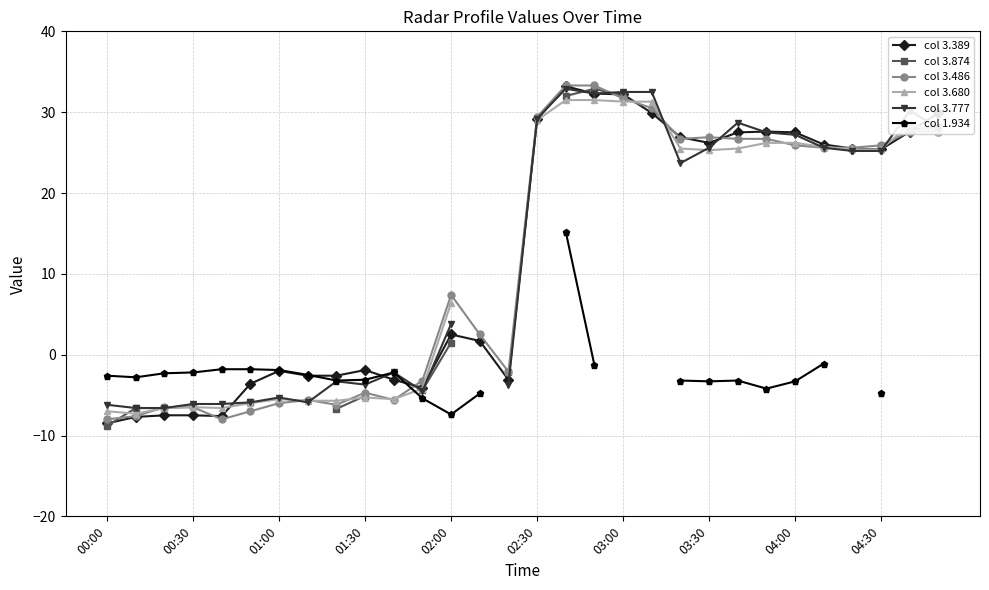

Which series ends up on top after the final intersection of col 3.874 and col 3.680?

col 3.874